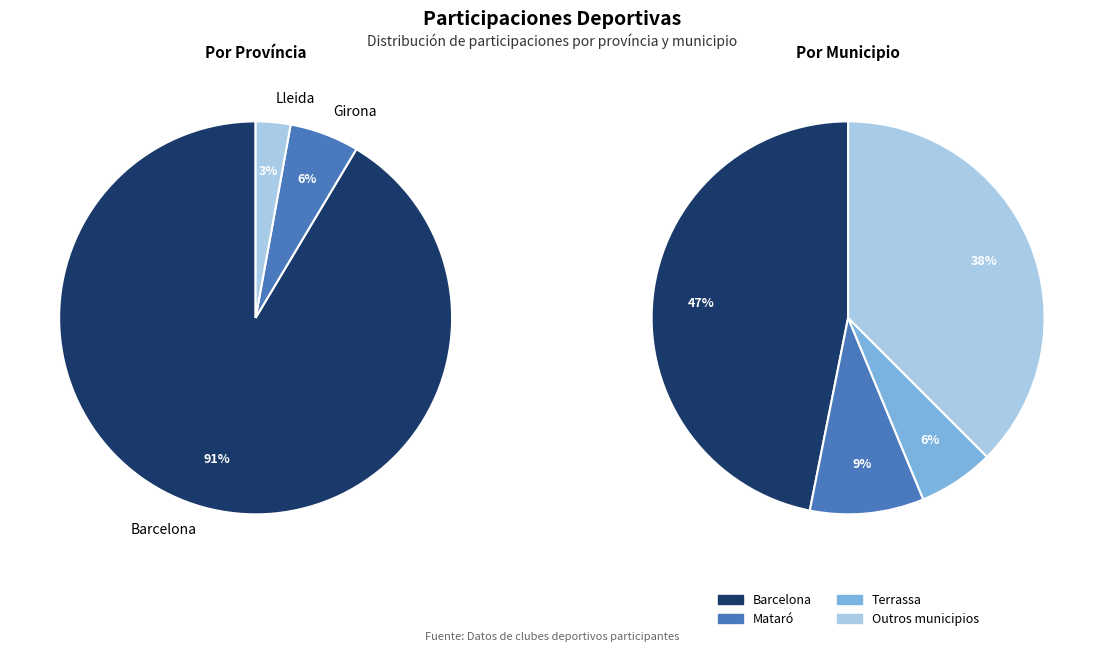

Is it true that Sant Feliu de Llobregat is 1% of the pie?

False